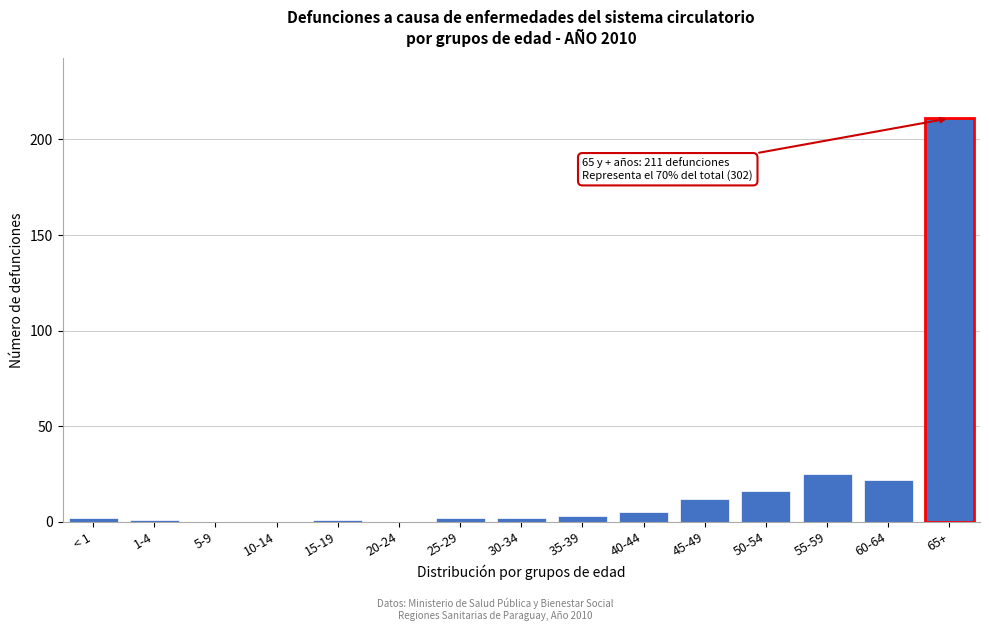

Reading left to right, list all the values displayed in this chart.

< 1=2	1-4=1	5-9=0	10-14=0	15-19=1	20-24=0	25-29=2	30-34=2	35-39=3	40-44=5	45-49=12	50-54=16	55-59=25	60-64=22	65+=211